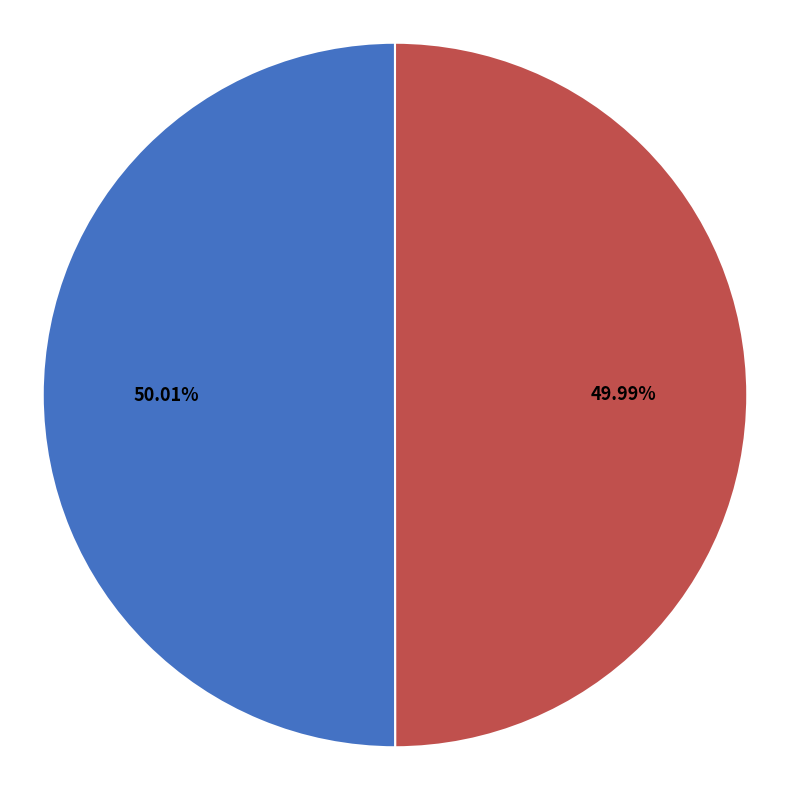

To the nearest percent, what is the combined percentage of Regular and Revocation?

100%